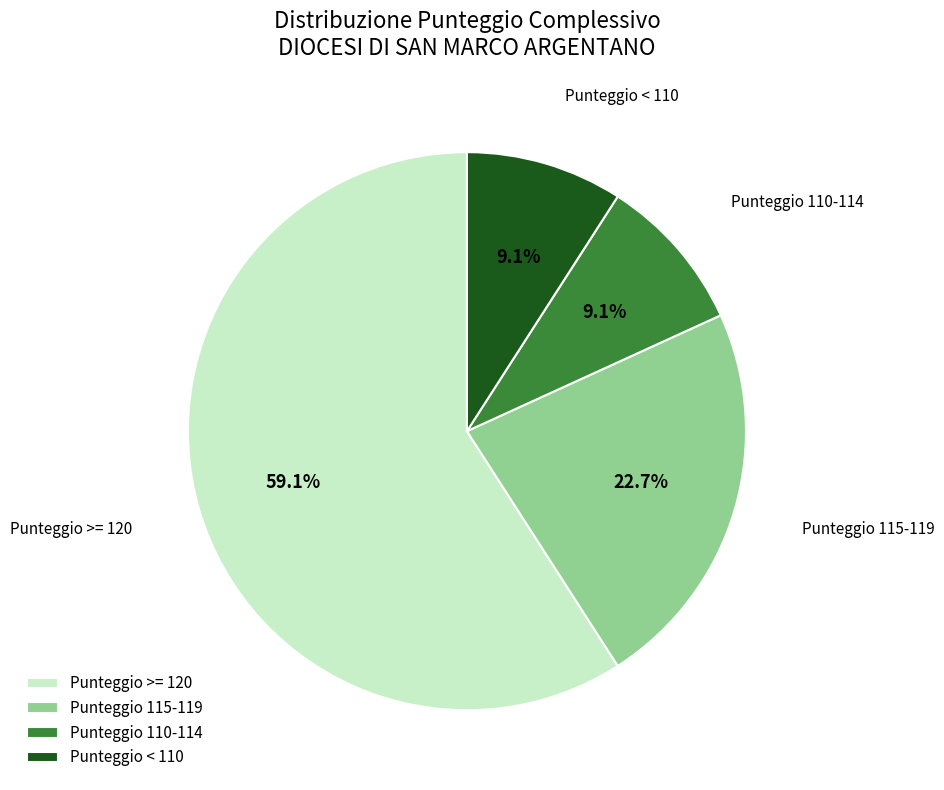

How many slices are in this pie chart?

4